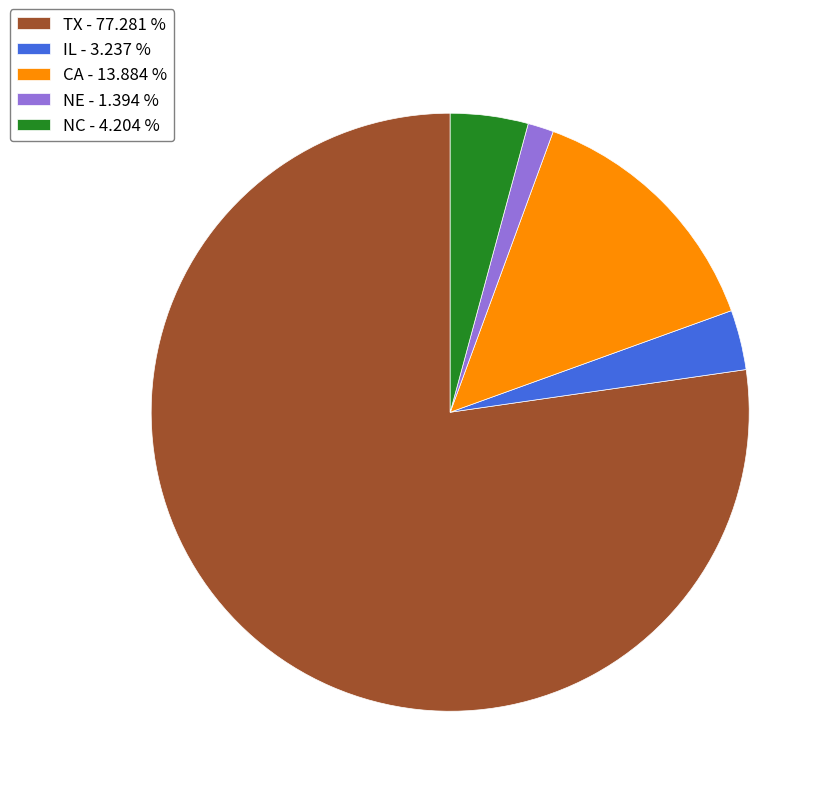

Which has a higher value, NC or IL?

NC